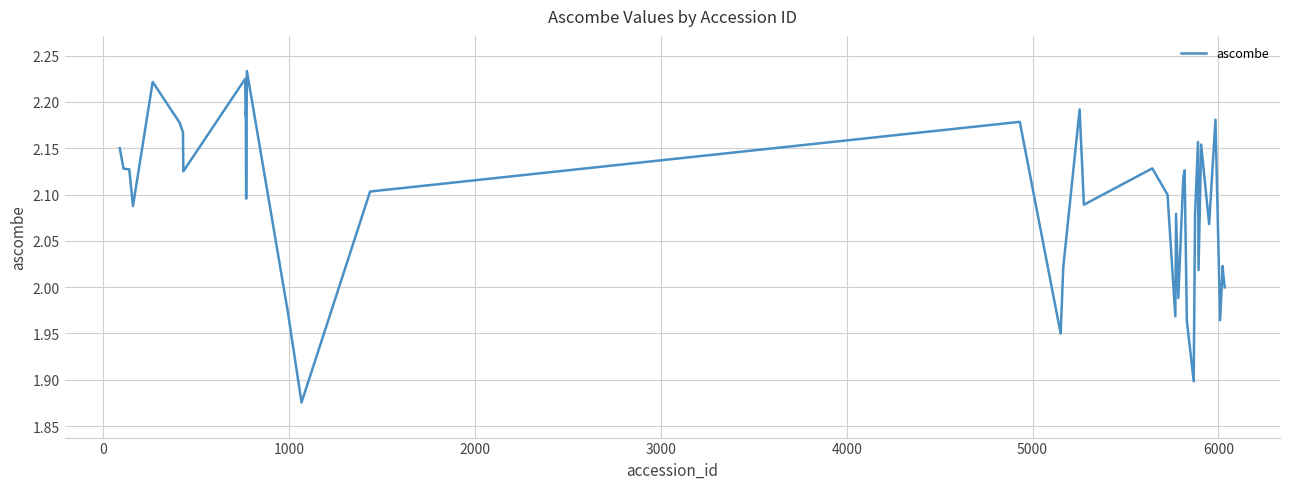

What is the difference between the maximum and minimum values?

0.4